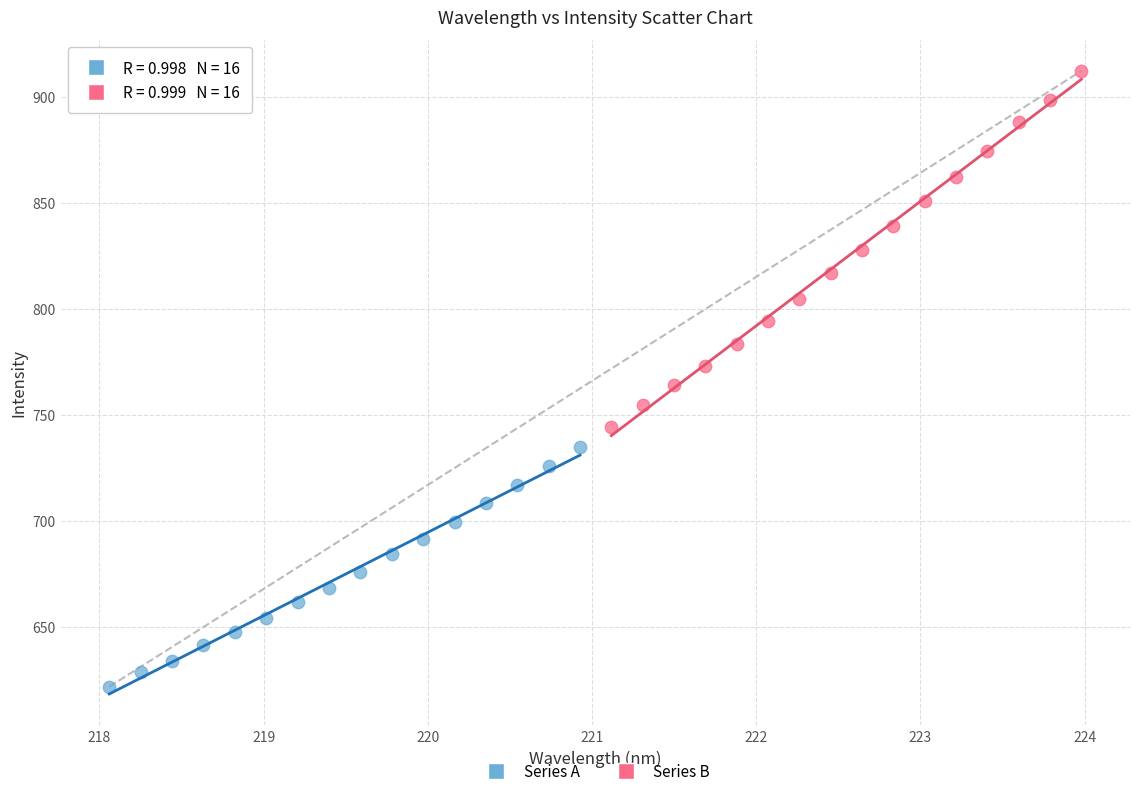

Which series has the largest Y range (max minus min)?

Series B